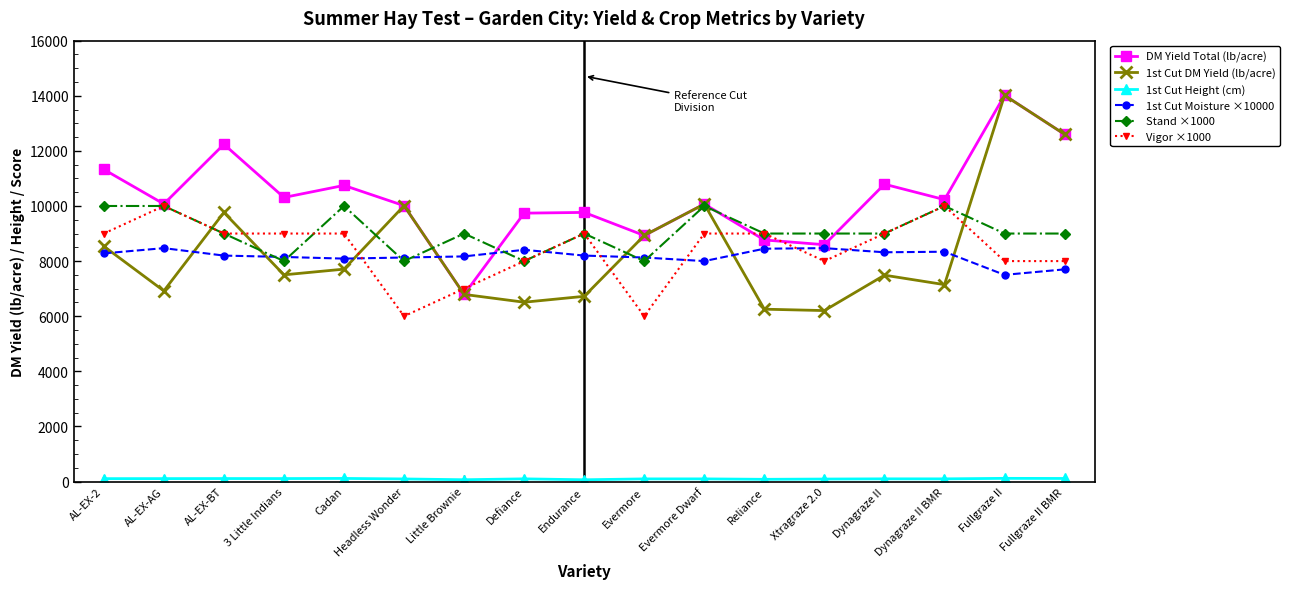

What is the minimum value for 1st Cut DM Yield (lb/acre)?

6204.1